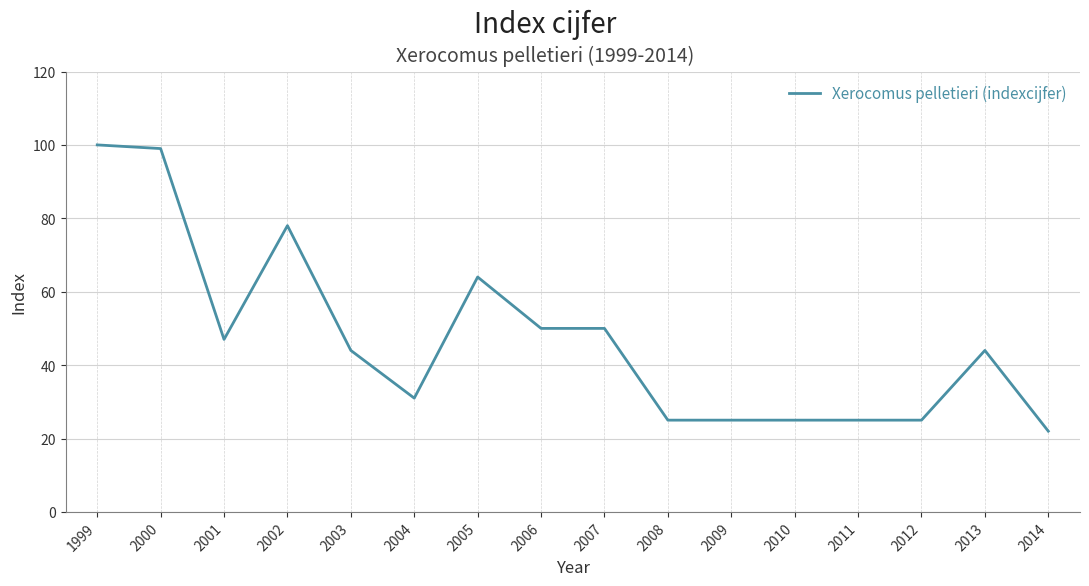

Reading right to left, list all the values displayed in this chart.

2014=22	2013=44	2012=25	2011=25	2010=25	2009=25	2008=25	2007=50	2006=50	2005=64	2004=31	2003=44	2002=78	2001=47	2000=99	1999=100